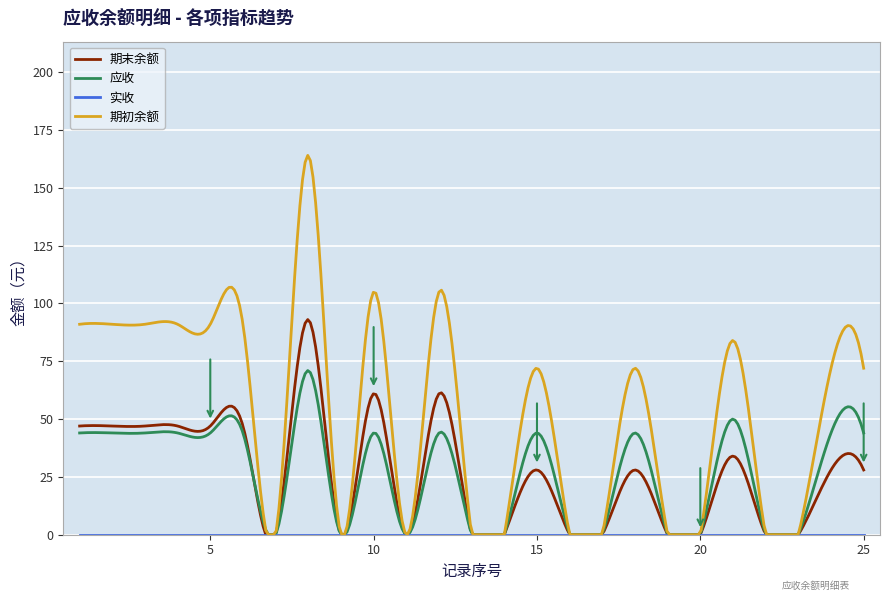

Which series has the largest total across all categories?

期初余额